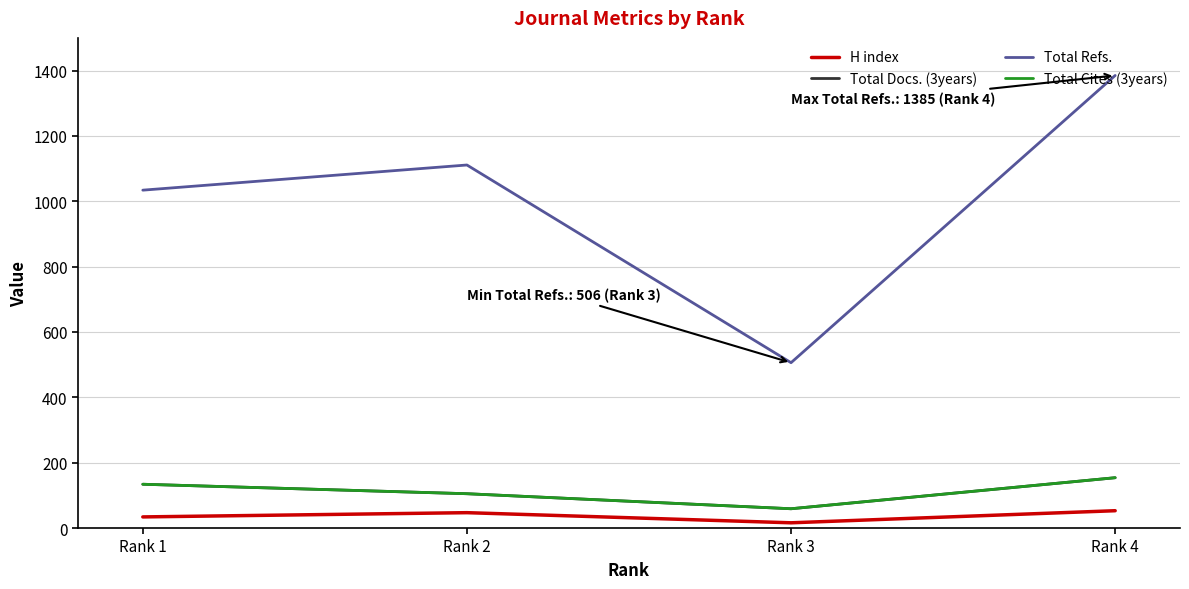

Where does the Total Cites (3years) series first go above 134?

Rank 4